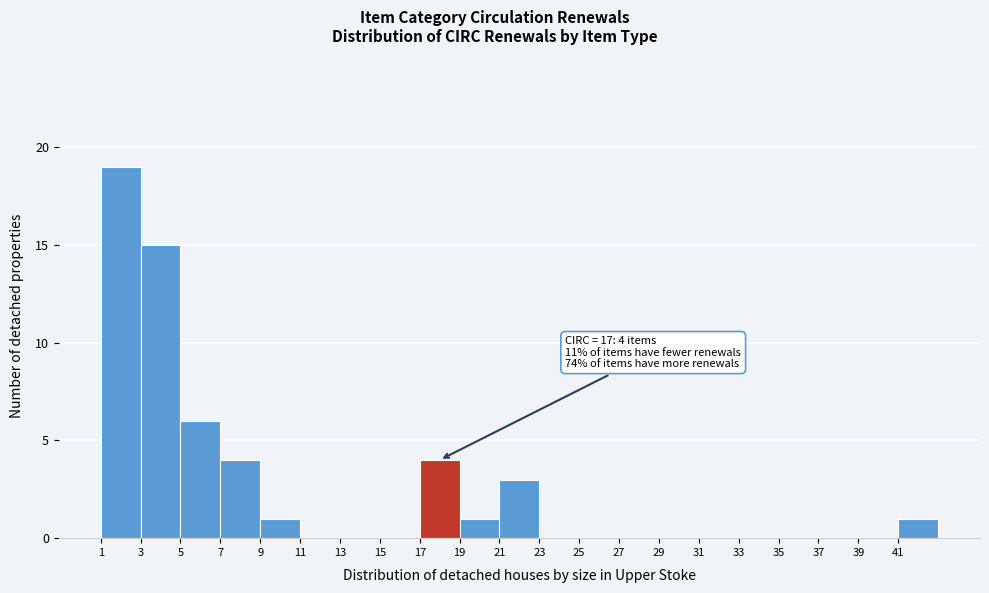

Reading left to right, what are all the values shown in this chart?

1=19	3=15	5=6	7=4	9=1	11=0	13=0	15=0	17=4	19=1	21=3	23=0	25=0	27=0	29=0	31=0	33=0	35=0	37=0	39=0	41=1